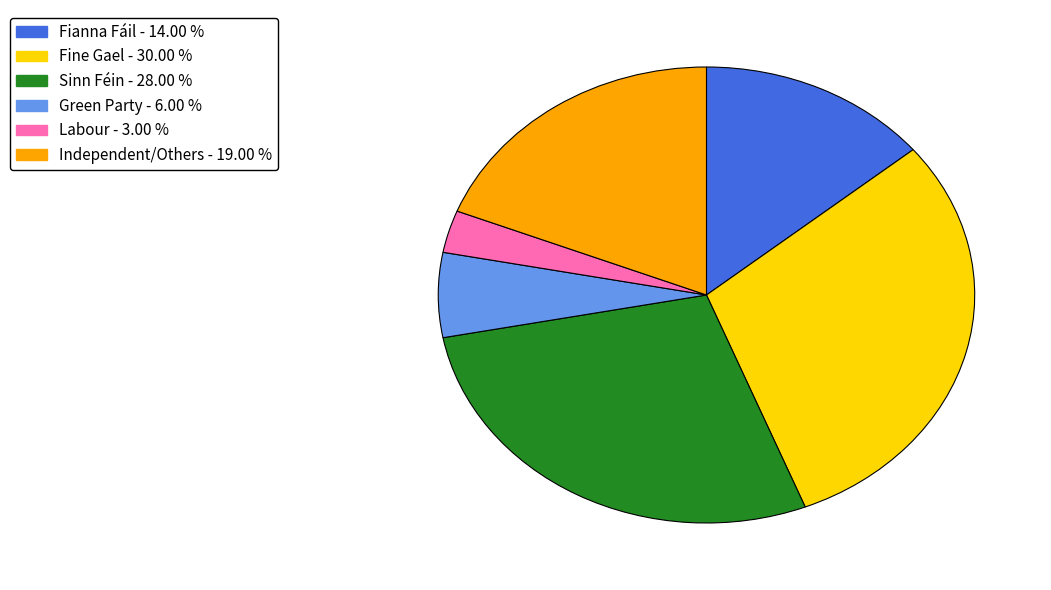

Is there any slice that represents more than half of the pie?

No